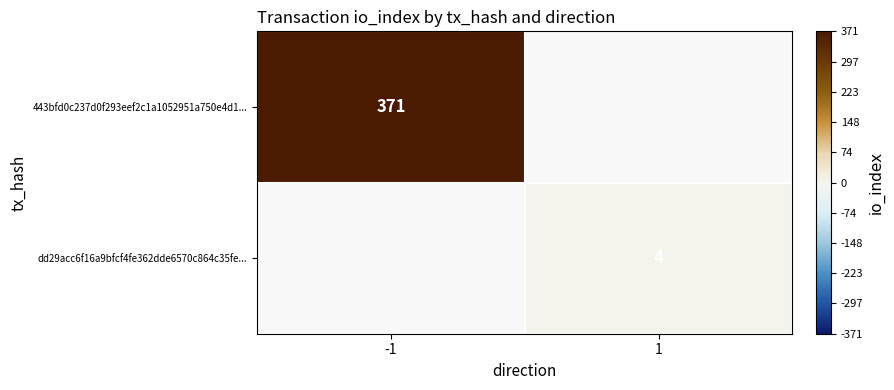

True or false: dd29acc6f16a9bfcf4fe362dde6570c864c35fe... has a value of 4 at 1.

True